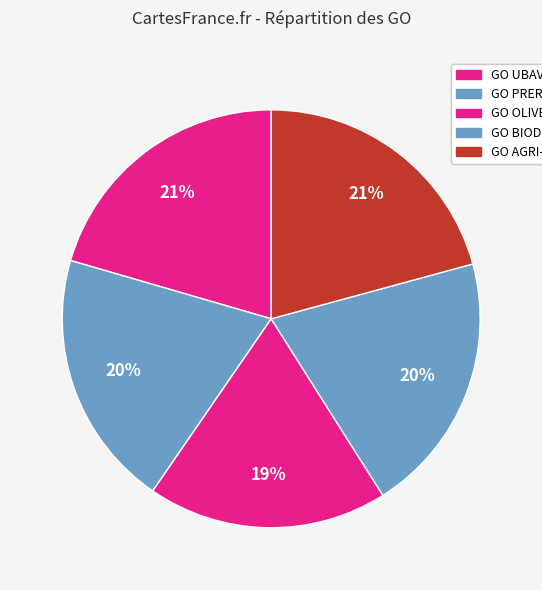

Which category has the smallest portion of the pie?

GO OLIVEBIOME